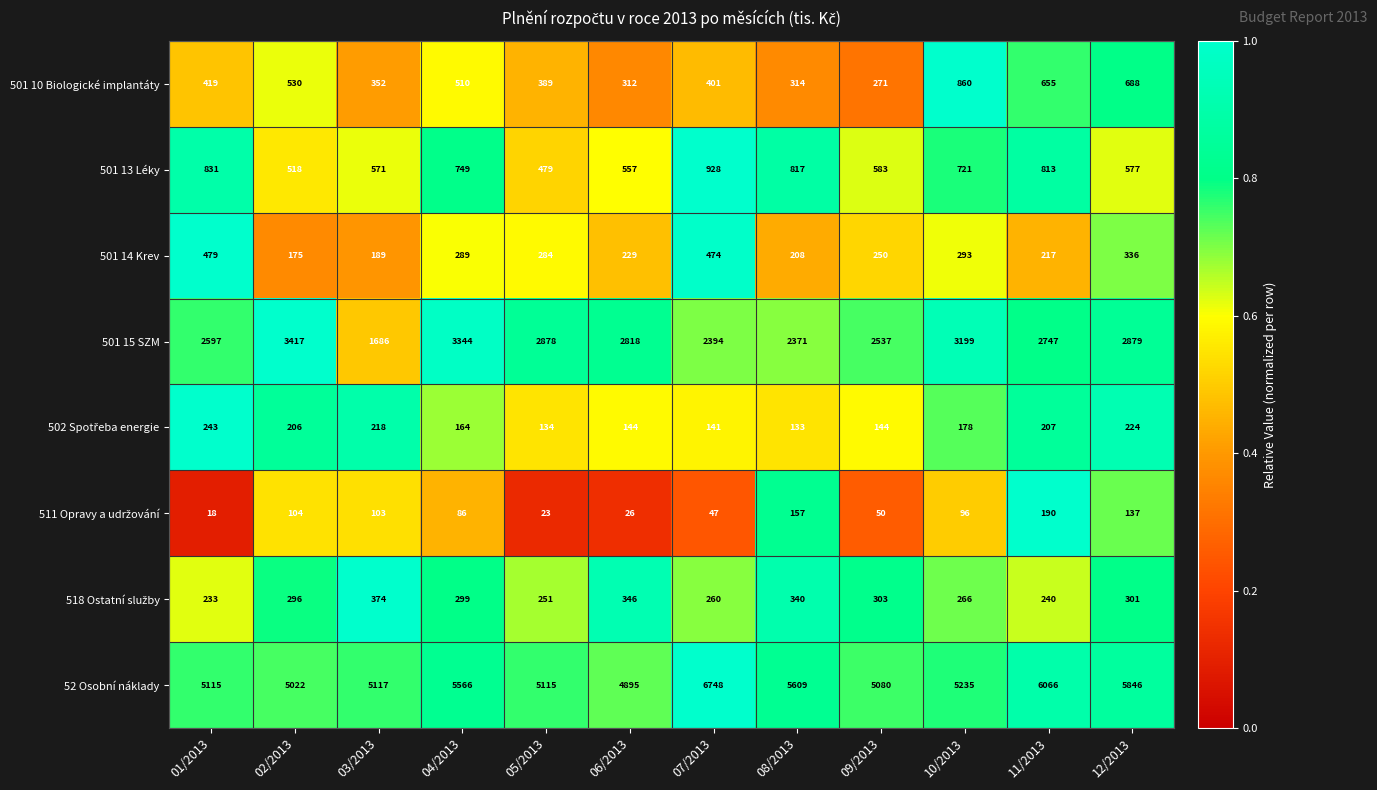

Is the value of 52 Osobní náklady at 01/2013 greater than the value of 501 15 SZM at 03/2013?

Yes